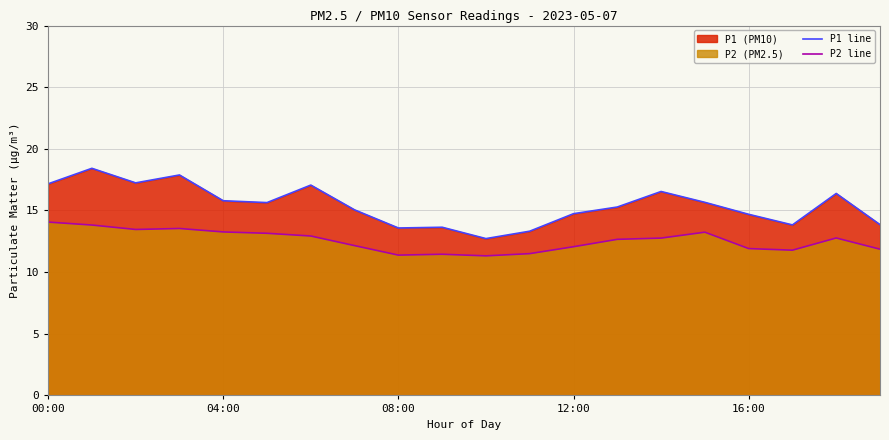

List the series in order of their peak value, highest first.

P1 line, P2 line